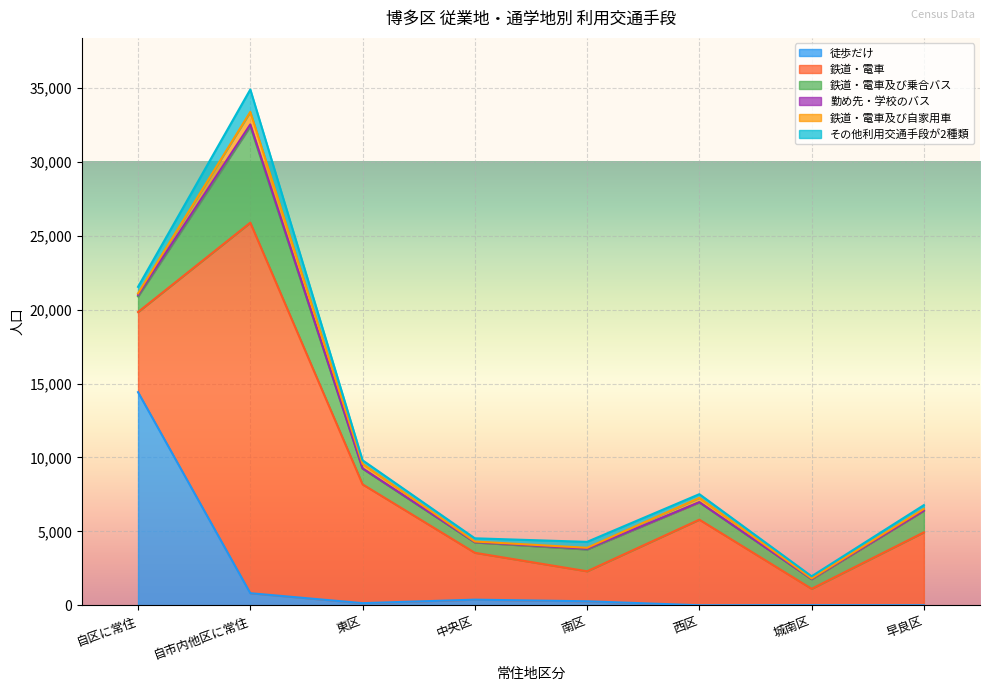

At which category does 鉄道・電車 reach its first local peak?

自市内他区に常住